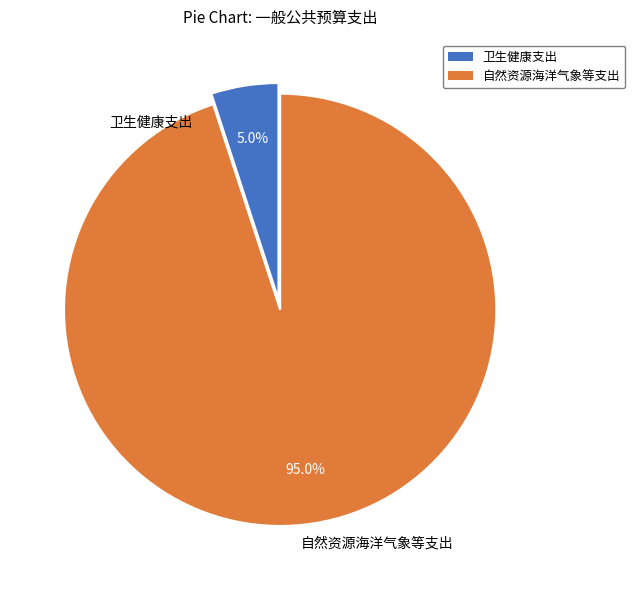

Does any single category account for the majority?

Yes